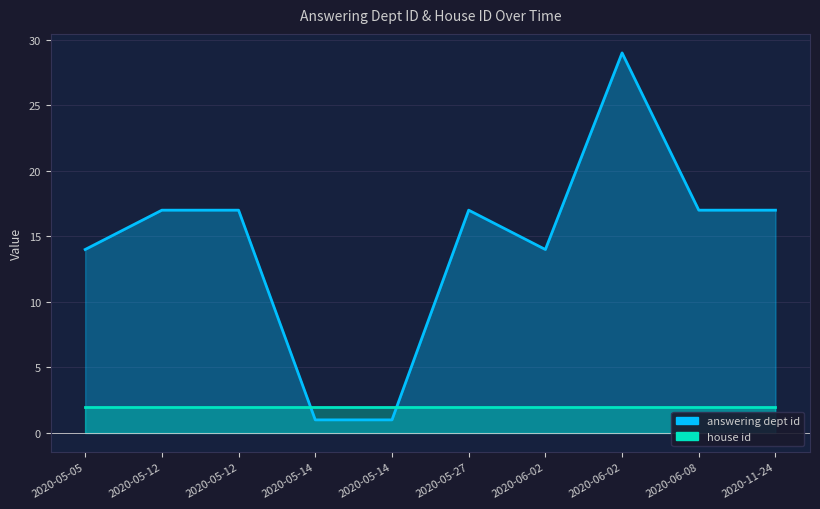

Rank the series at 2020-05-12 from lowest to highest value.

house id, answering dept id